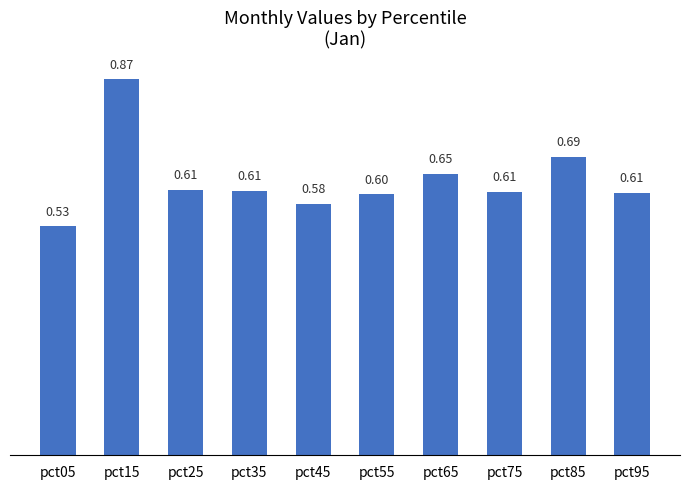

What is the sum of all values?

6.4